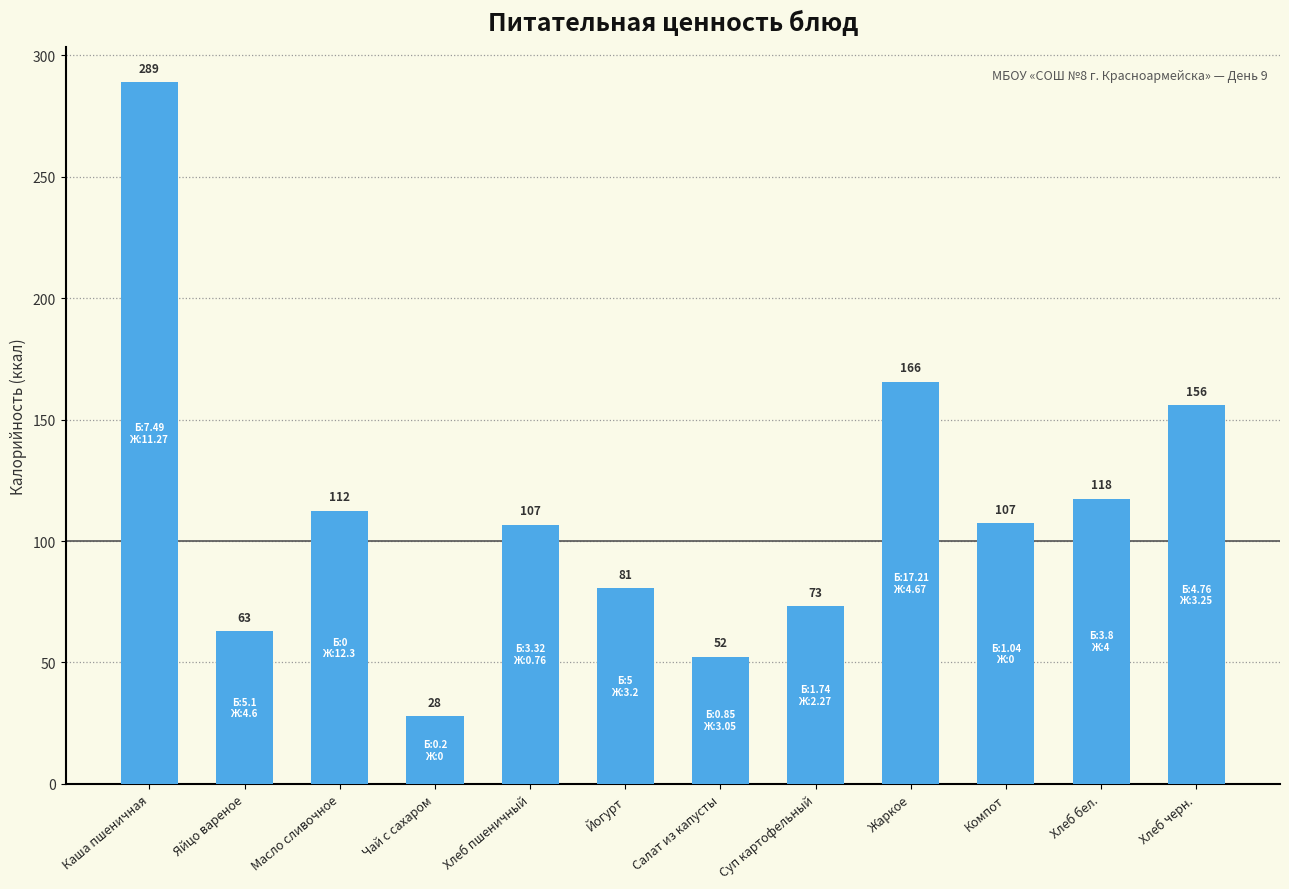

Is it true that the value at Чай с сахаром is 28.0?

True